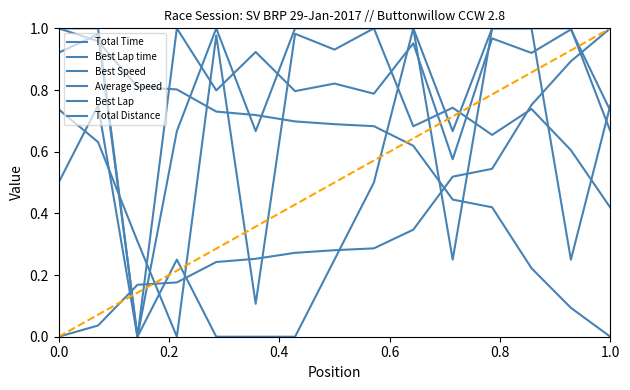

Reading left to right, extract all data points from this chart.

Total Time: 0.9	1.0	0.0	1.0	0.8	0.9	0.8	0.8	0.8	1.0	0.6	1.0	0.9	1.0	0.7
Best Lap time: 0.0	0.0	0.2	0.2	0.2	0.3	0.3	0.3	0.3	0.3	0.5	0.5	0.8	0.9	1.0
Best Speed: 1.0	1.0	0.8	0.8	0.7	0.7	0.7	0.7	0.7	0.6	0.4	0.4	0.2	0.1	0.0
Average Speed: 0.7	0.6	0.3	0.0	1.0	0.1	1.0	0.9	1.0	0.7	0.7	0.7	0.7	0.6	0.4
Best Lap: 0.5	0.8	0.0	0.2	0.0	0.0	0.0	0.2	0.5	1.0	0.2	1.0	1.0	0.2	0.8
Total Distance: 1.0	1.0	0.0	0.7	1.0	0.7	1.0	1.0	1.0	1.0	0.7	1.0	1.0	1.0	0.7